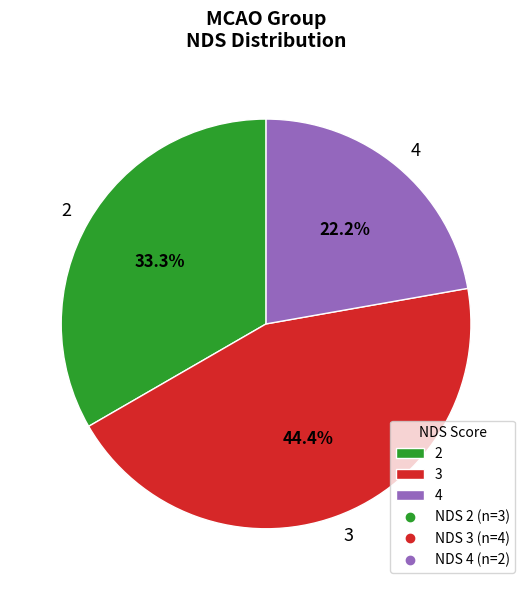

What percentage is NOT represented by 3?

55.6%